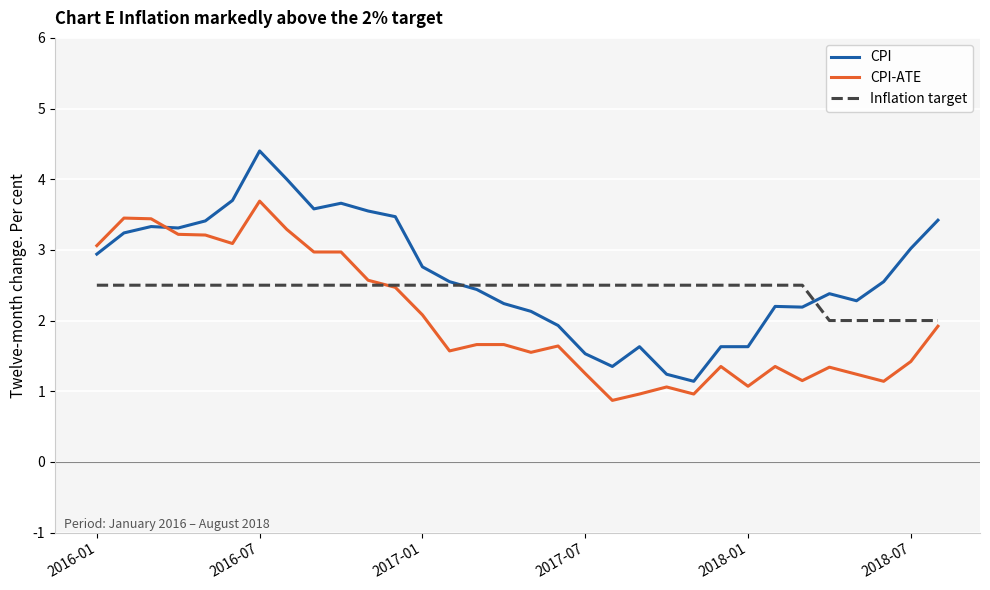

List the series in order of their overall mean, highest first.

CPI, Inflation target, CPI-ATE